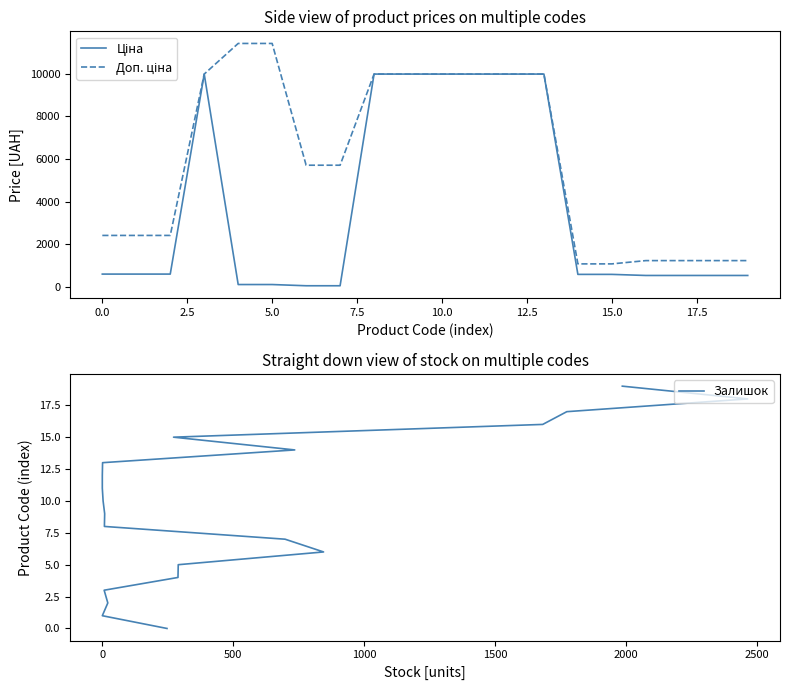

Which series has the widest spread of values?

Доп. ціна